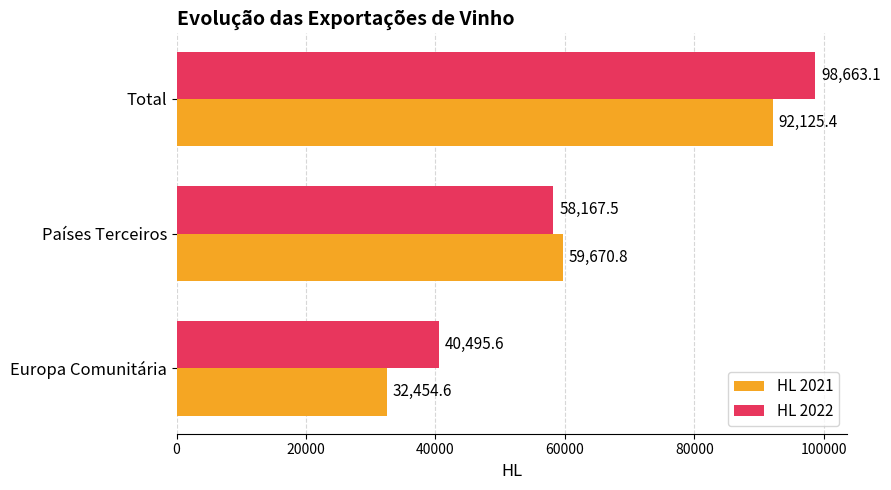

Count the number of data series in this chart.

2